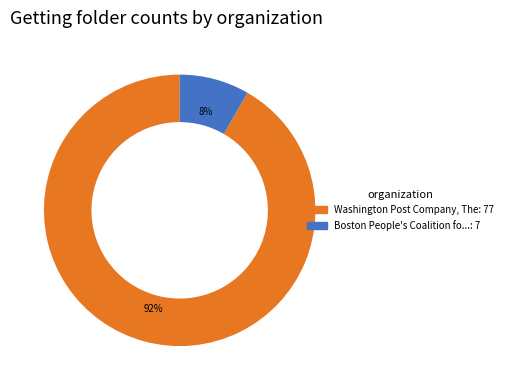

To the nearest percent, what is the average slice percentage?

50%